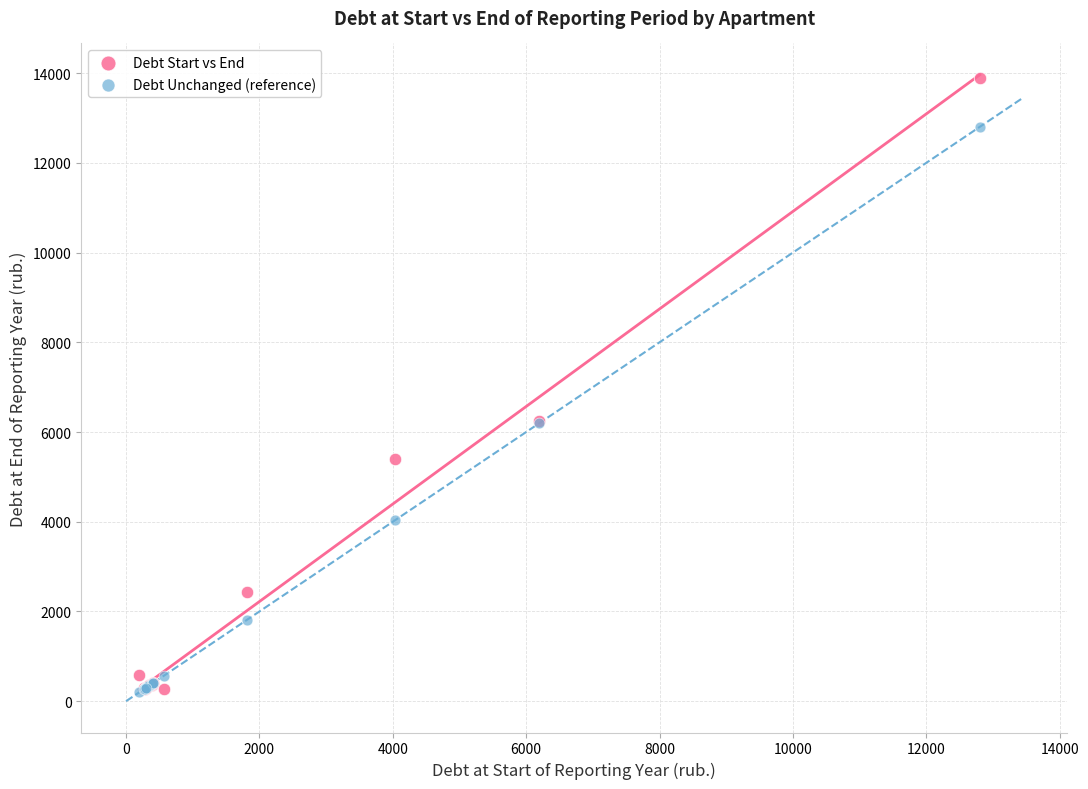

What are all the series names shown in the legend?

Debt Start vs End, Debt Unchanged (reference)